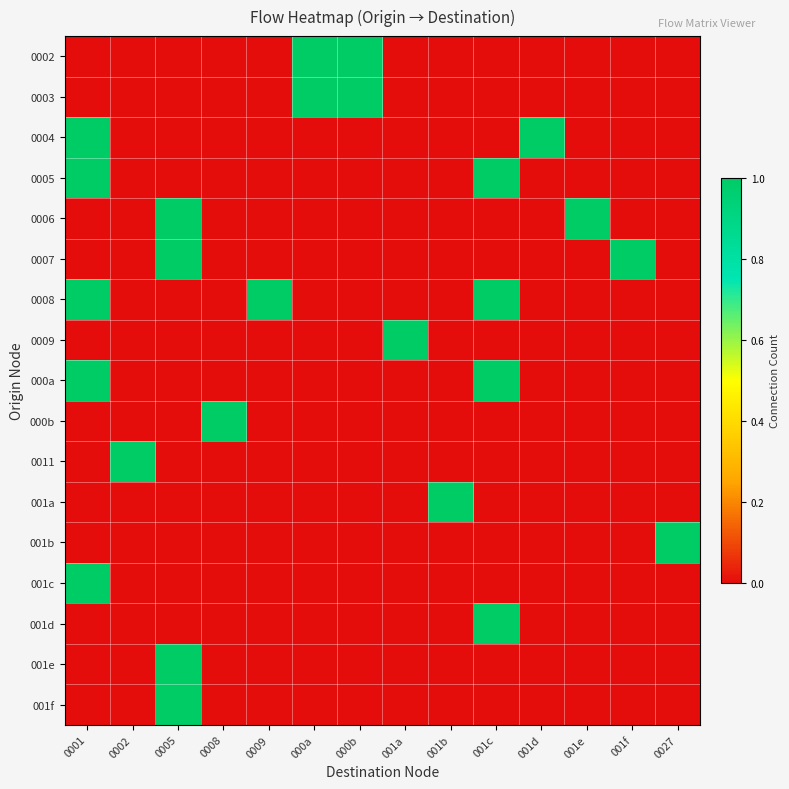

List the series in order of their peak value, highest first.

0002, 0003, 0004, 0005, 0006, 0007, 0008, 0009, 000a, 000b, 0011, 001a, 001b, 001c, 001d, 001e, 001f